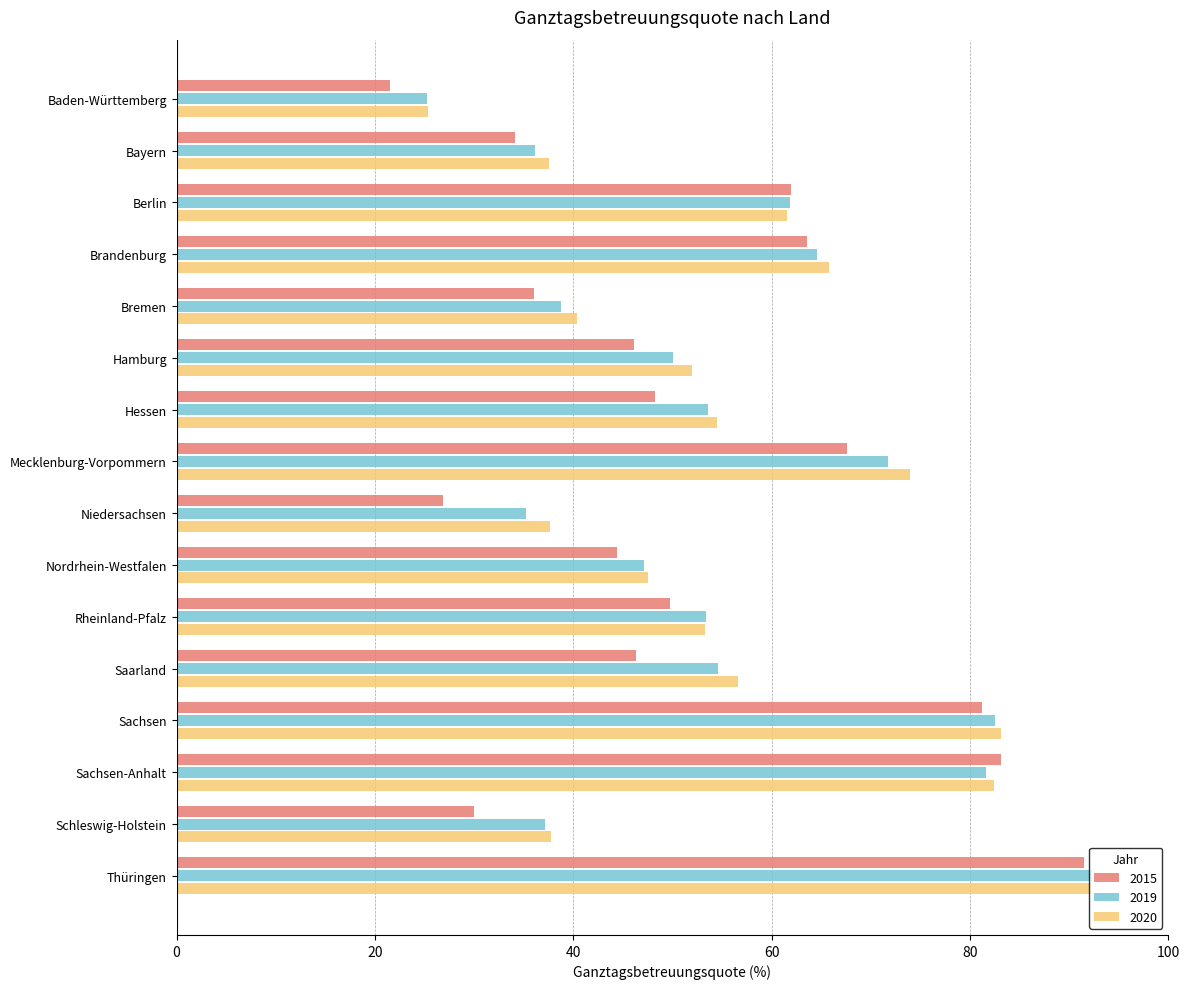

What is the difference between the maximum and minimum values in the 2019 series?

67.1